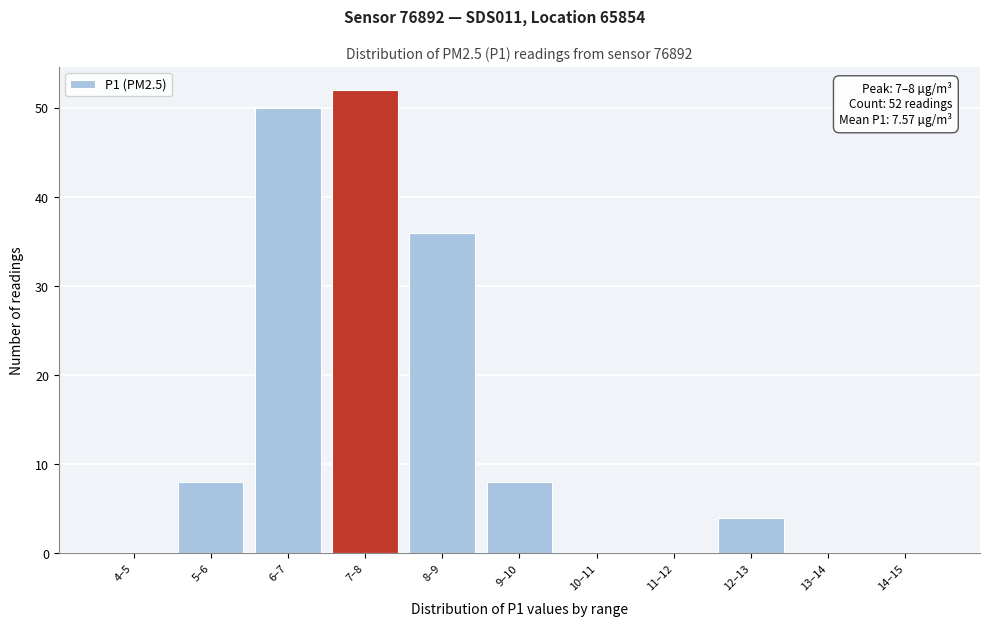

Reading right to left, what are all the values shown in this chart?

14–15=0	13–14=0	12–13=4	11–12=0	10–11=0	9–10=8	8–9=36	7–8=52	6–7=50	5–6=8	4–5=0